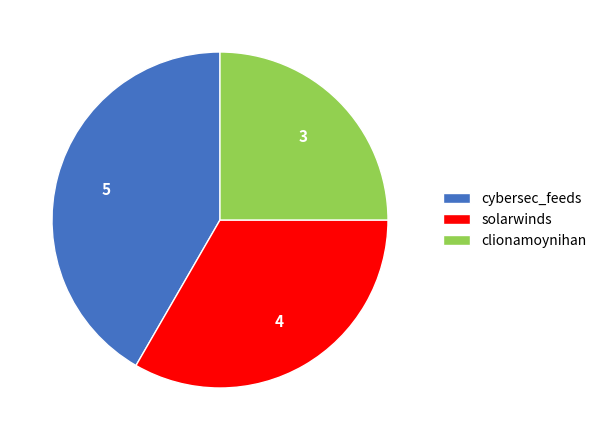

The solarwinds slice represents 28% of the pie. True or false?

False